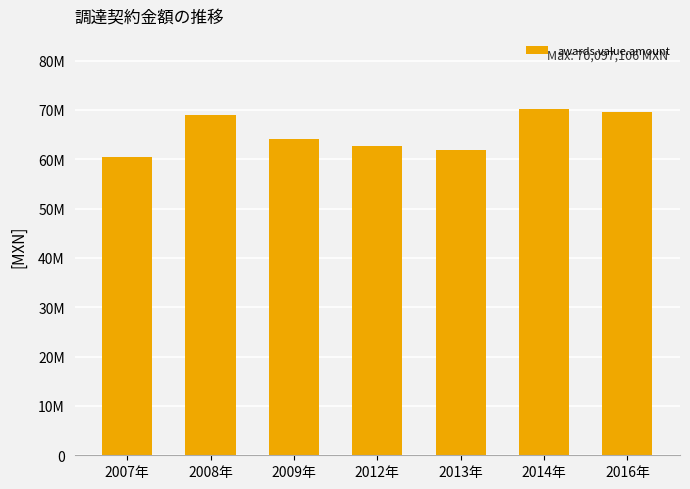

What is the label of the 1st bar from the right?

2016年